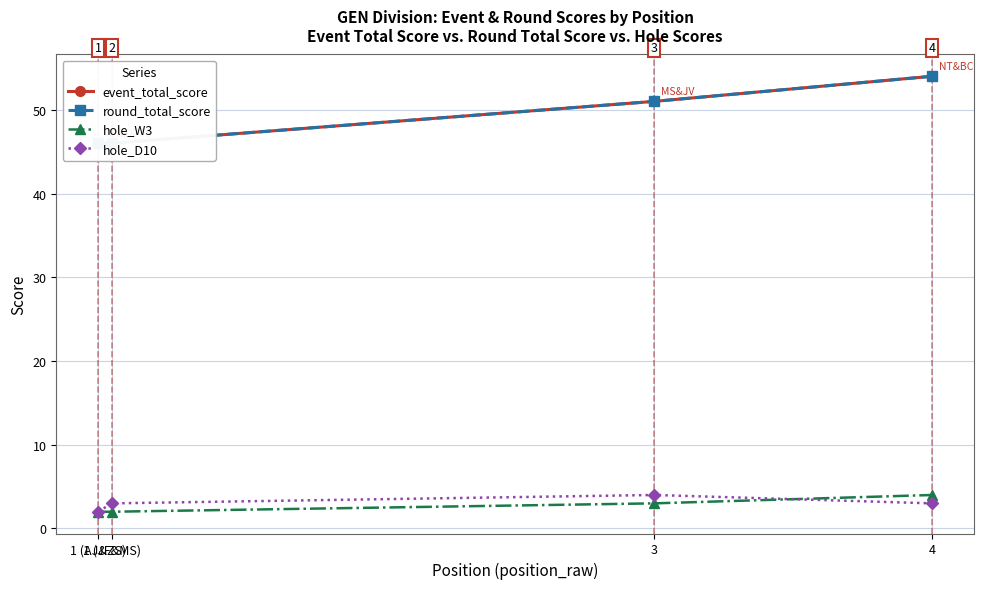

True or false: round_total_score has a value of 94 at 4.

False